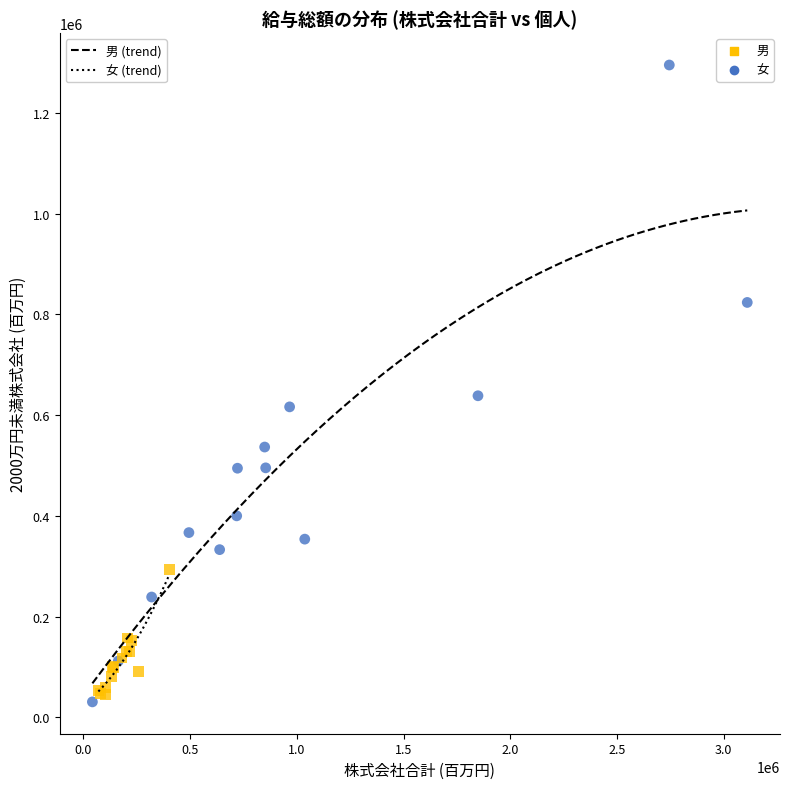

Which series contains the highest Y value?

男